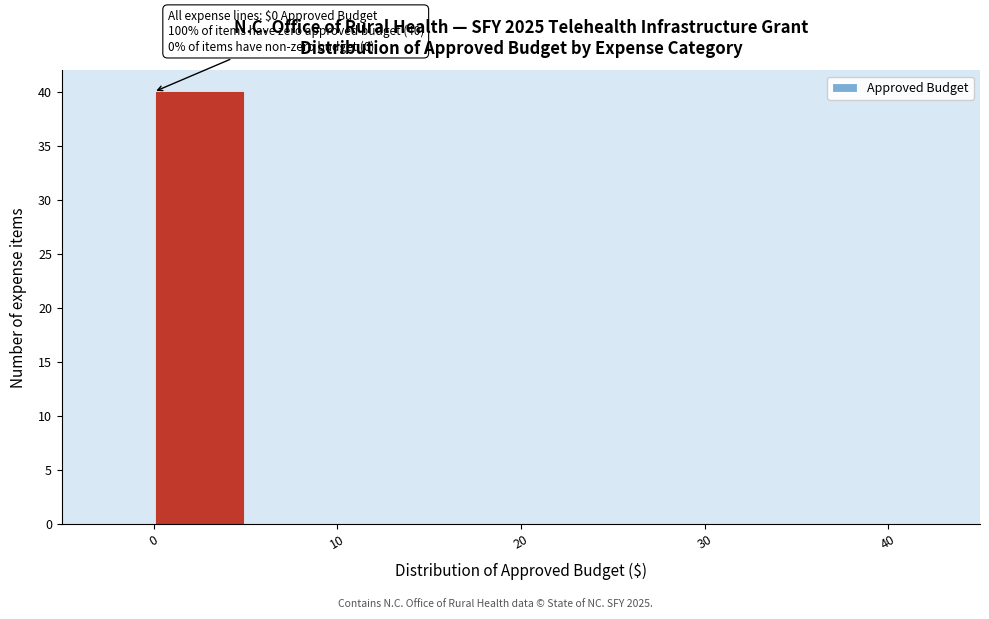

Over which range of the x-axis is the bar tallest?

0 to 5